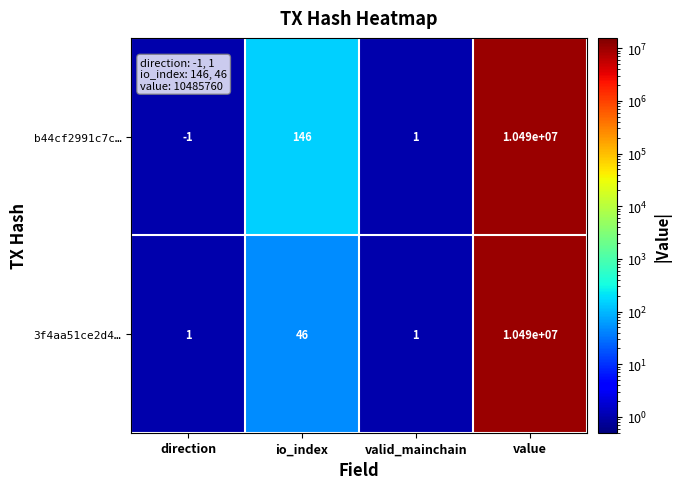

Reading left to right, extract all data points from this chart.

b44cf2991c7c…: direction=-1	io_index=146	valid_mainchain=1	value=10490000
3f4aa51ce2d4…: direction=1	io_index=46	valid_mainchain=1	value=10490000